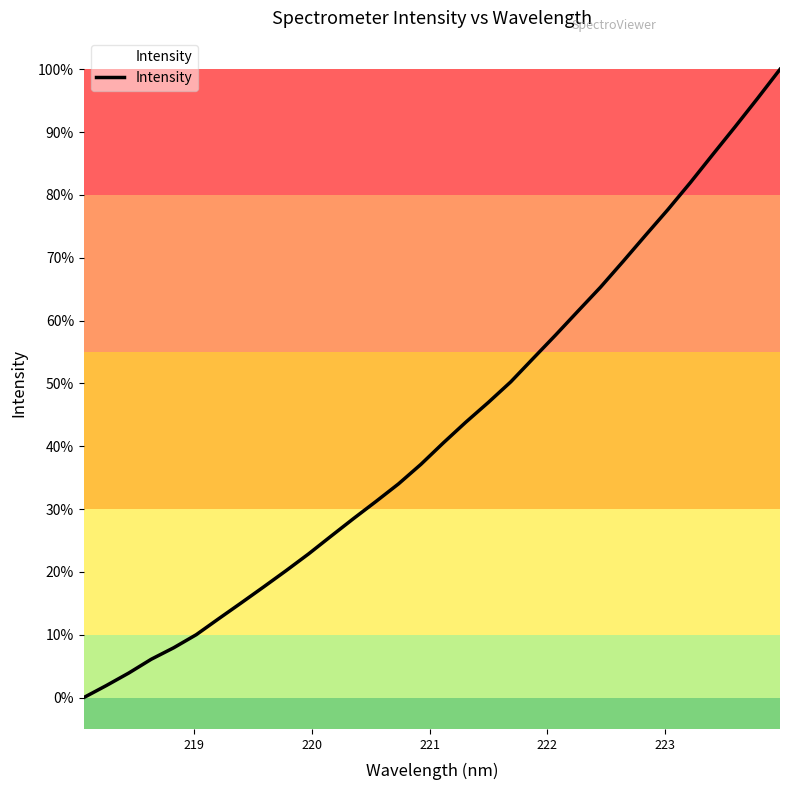

What is the difference between the maximum and second lowest values?

98.1